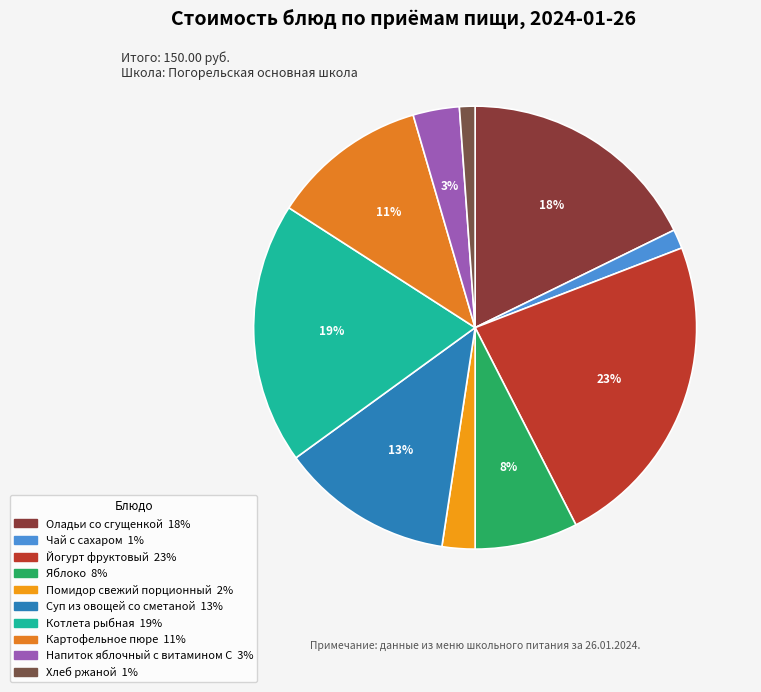

To the nearest percent, what is the average slice percentage?

10%